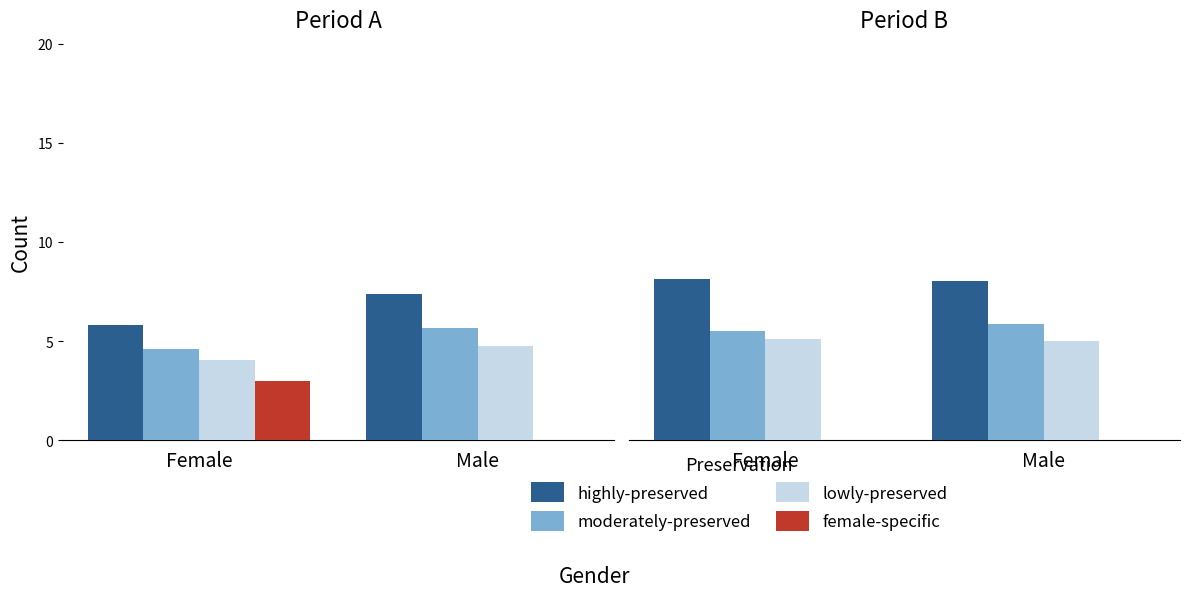

Is it true that lowly-preserved equals 5.1 at Female?

True